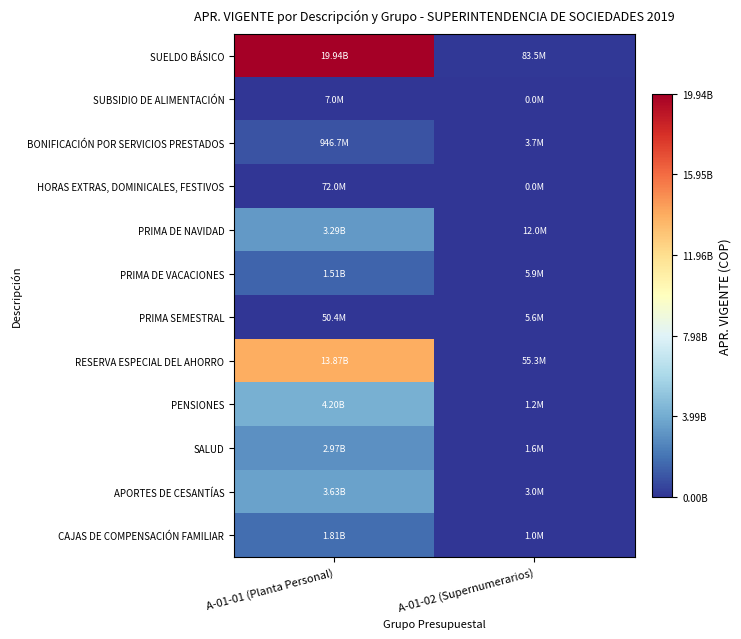

Reading right to left, what are all the values shown in this chart?

SUELDO BÁSICO: A-01-02 (Supernumerarios)=83491940	A-01-01 (Planta Personal)=19939130745
SUBSIDIO DE ALIMENTACIÓN: A-01-02 (Supernumerarios)=15440	A-01-01 (Planta Personal)=7029940
BONIFICACIÓN POR SERVICIOS PRESTADOS: A-01-02 (Supernumerarios)=3661616	A-01-01 (Planta Personal)=946690629
HORAS EXTRAS, DOMINICALES, FESTIVOS: A-01-02 (Supernumerarios)=0	A-01-01 (Planta Personal)=71953872
PRIMA DE NAVIDAD: A-01-02 (Supernumerarios)=11994596	A-01-01 (Planta Personal)=3286236122
PRIMA DE VACACIONES: A-01-02 (Supernumerarios)=5876771	A-01-01 (Planta Personal)=1509668876
PRIMA SEMESTRAL: A-01-02 (Supernumerarios)=5595378	A-01-01 (Planta Personal)=50373494
RESERVA ESPECIAL DEL AHORRO: A-01-02 (Supernumerarios)=55292259	A-01-01 (Planta Personal)=13871248875
PENSIONES: A-01-02 (Supernumerarios)=1170179	A-01-01 (Planta Personal)=4197681182
SALUD: A-01-02 (Supernumerarios)=1612047	A-01-01 (Planta Personal)=2973357504
APORTES DE CESANTÍAS: A-01-02 (Supernumerarios)=3050000	A-01-01 (Planta Personal)=3627498490
CAJAS DE COMPENSACIÓN FAMILIAR: A-01-02 (Supernumerarios)=951900	A-01-01 (Planta Personal)=1811854569